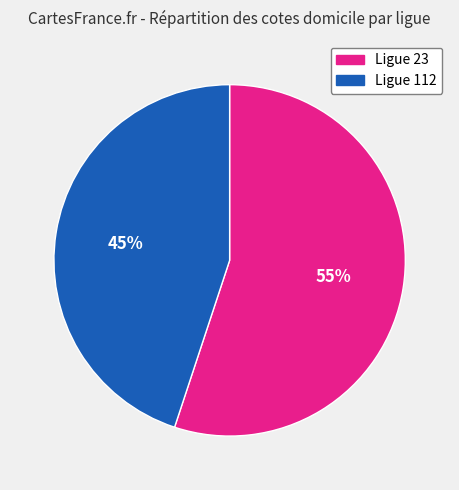

To the nearest percent, what is the difference between the largest and smallest slice percentages?

10%